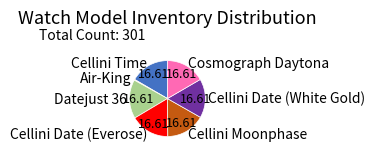

Combined, do Cellini Date (Everose) and Cellini Time account for over 50%?

No